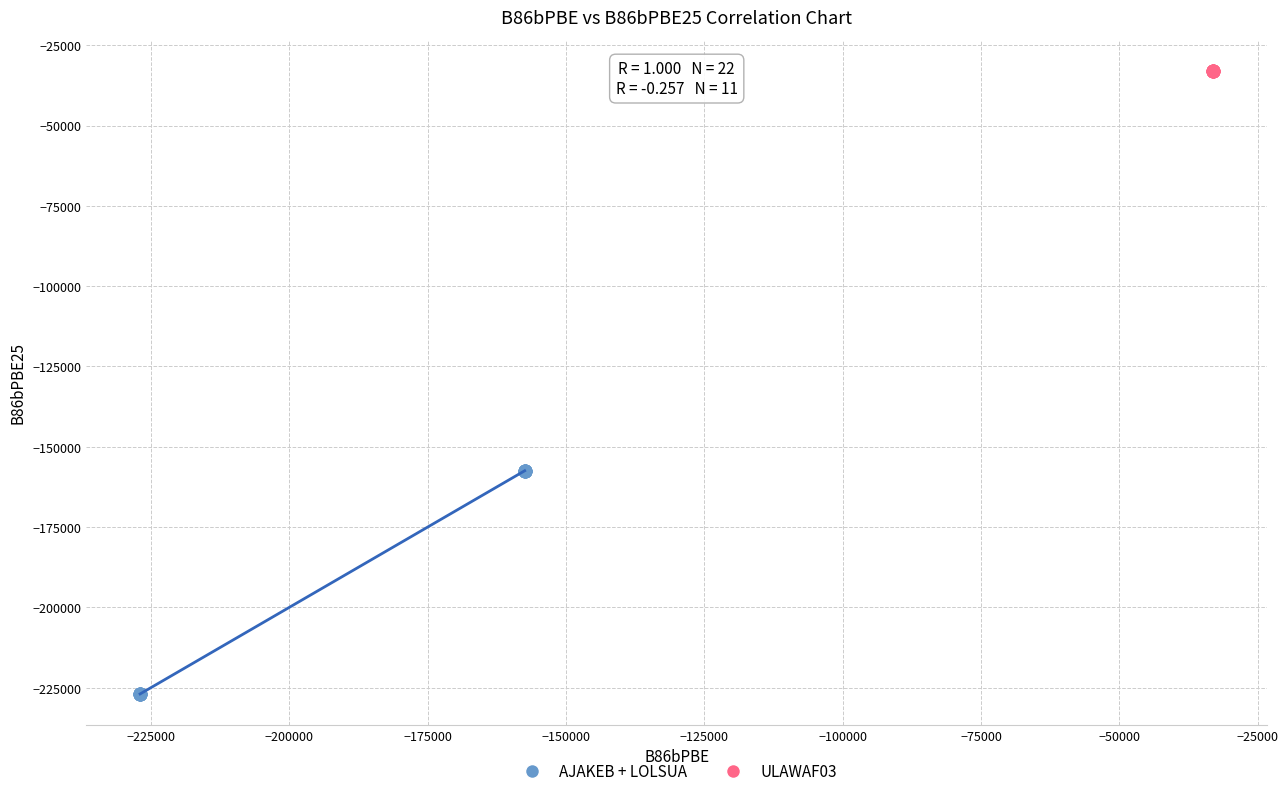

Which series contains the highest Y value?

ULAWAF03